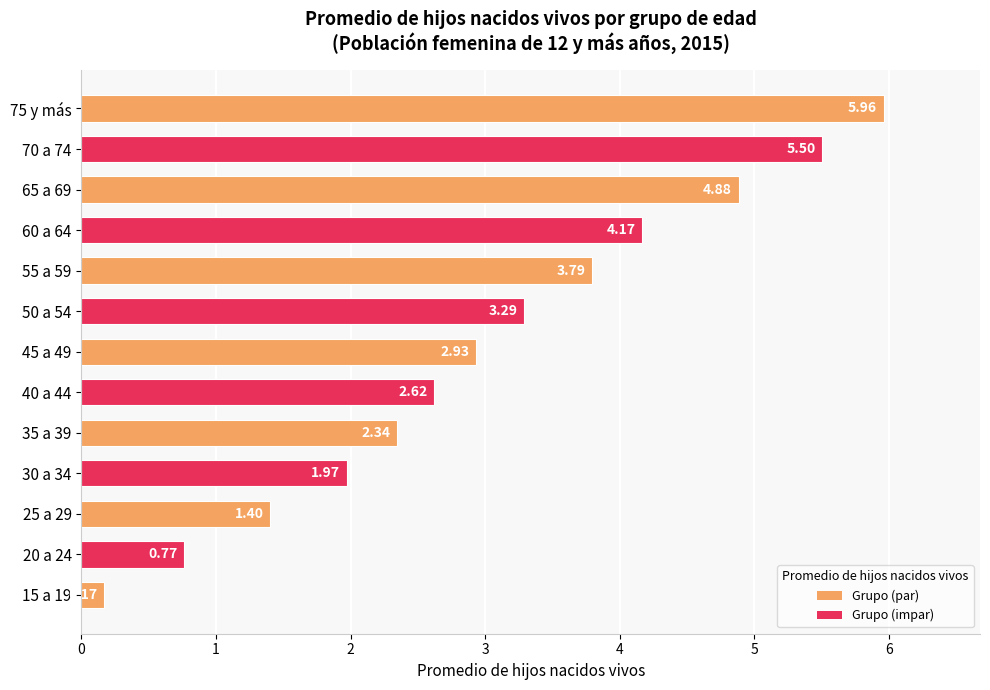

What is the difference between the values at 15 a 19 and 70 a 74?

5.3